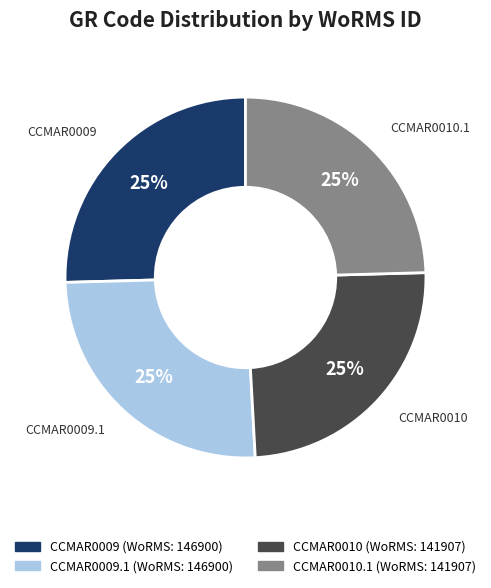

Is there any slice that represents more than half of the pie?

No